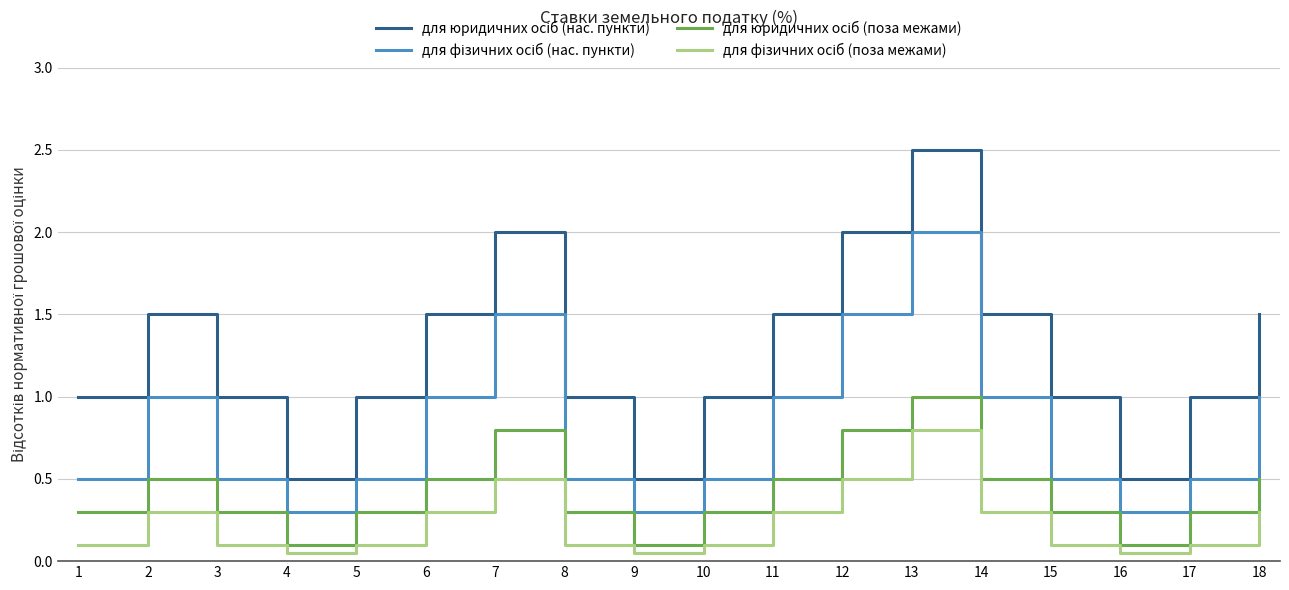

What is the spread (max minus min) of values at 2?

1.2